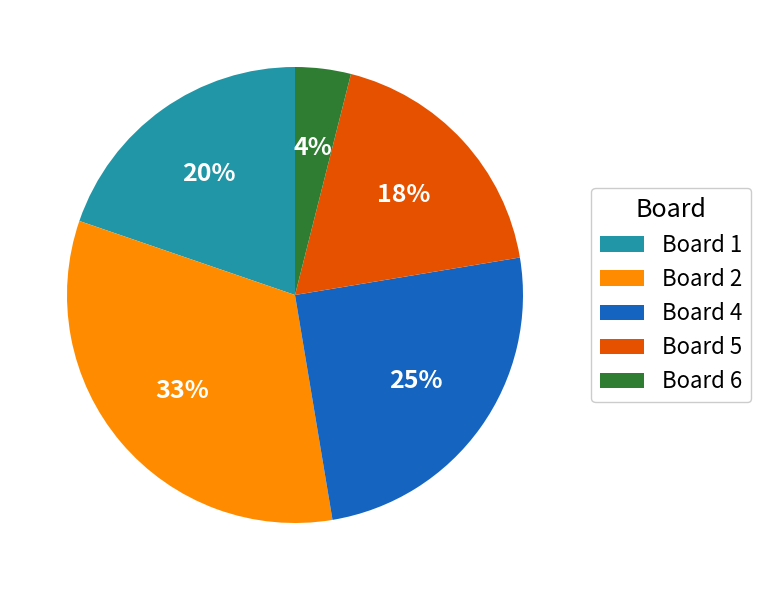

The Board 4 slice represents 25% of the pie. True or false?

True